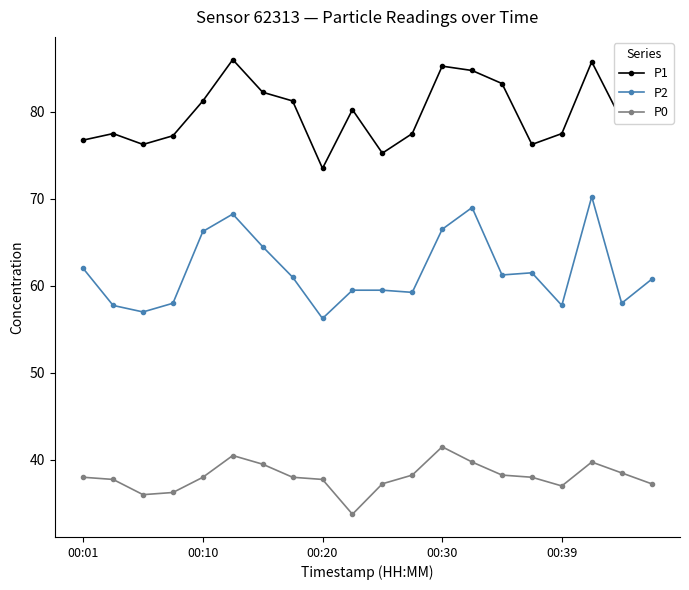

How many categories are shown in the chart?

20